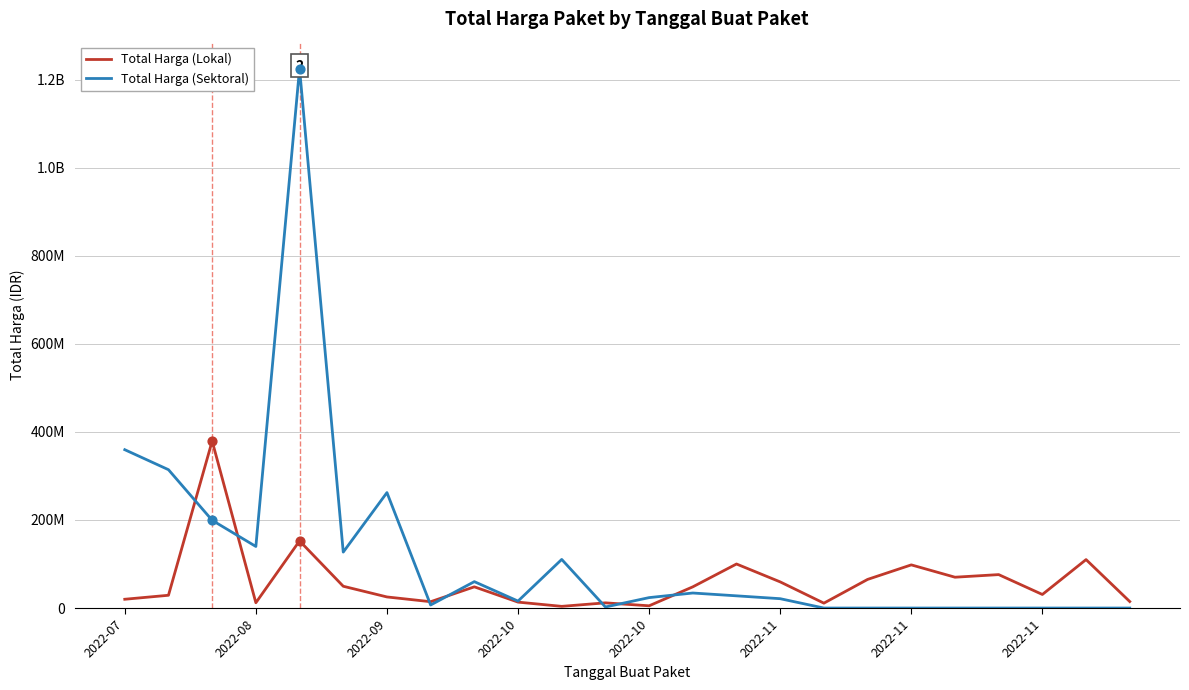

Does the chart have visible grid lines?

Yes